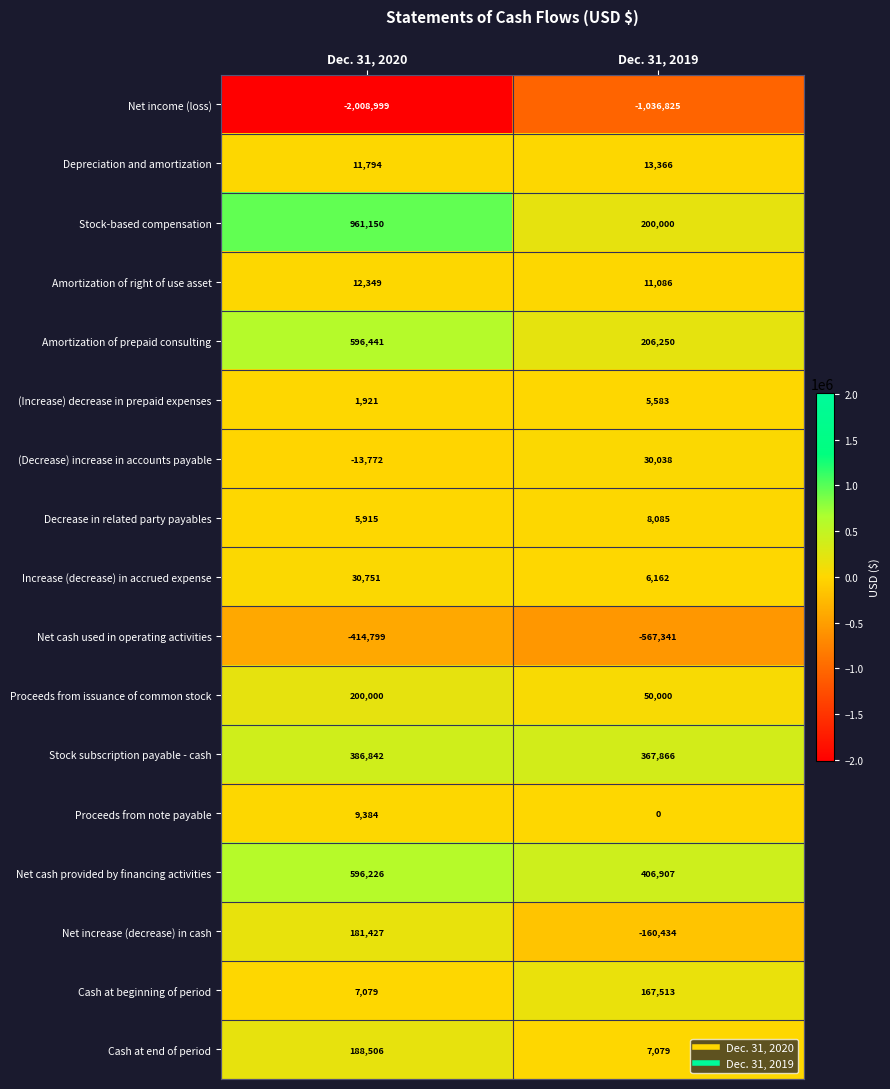

What is the approximate value of Amortization of right of use asset at Dec. 31, 2020, to the nearest 50?

12350